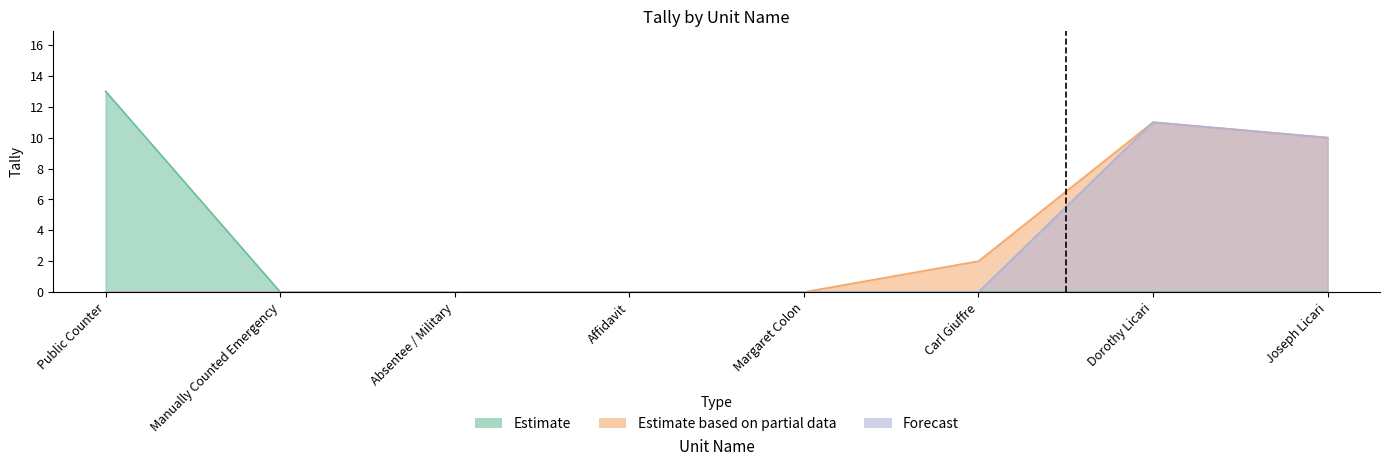

True or false: Estimate has more than 0 points higher than both neighbors.

False